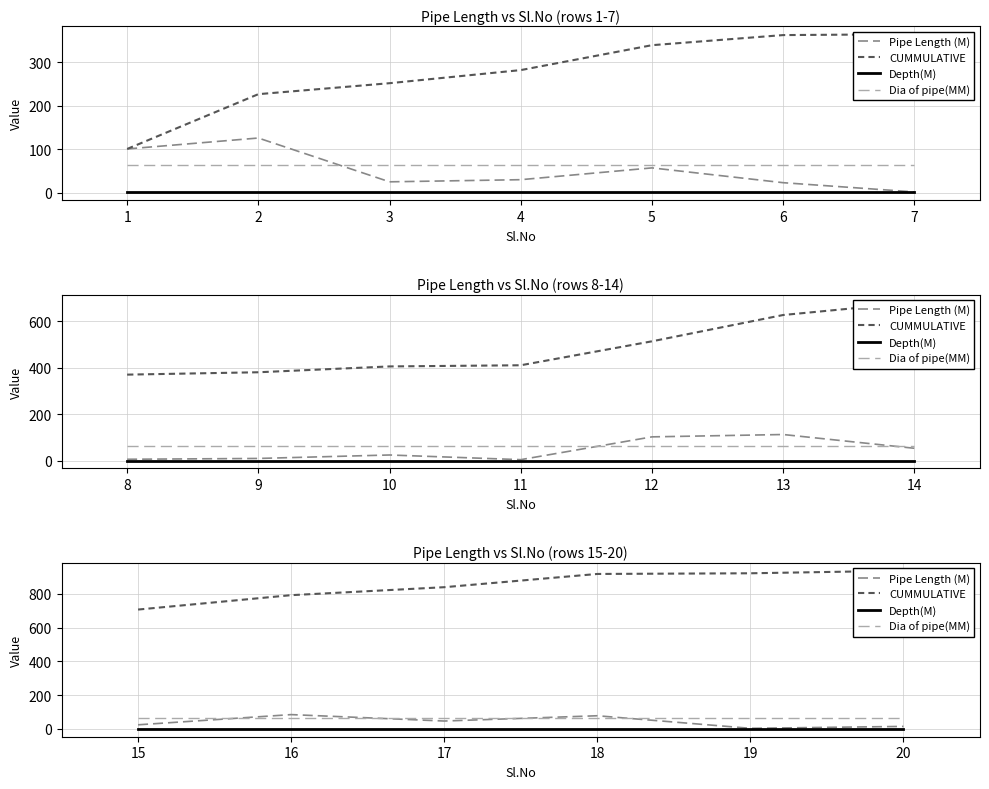

What are all the series names shown in the legend?

Pipe Length (M), CUMMULATIVE, Depth(M), Dia of pipe(MM)